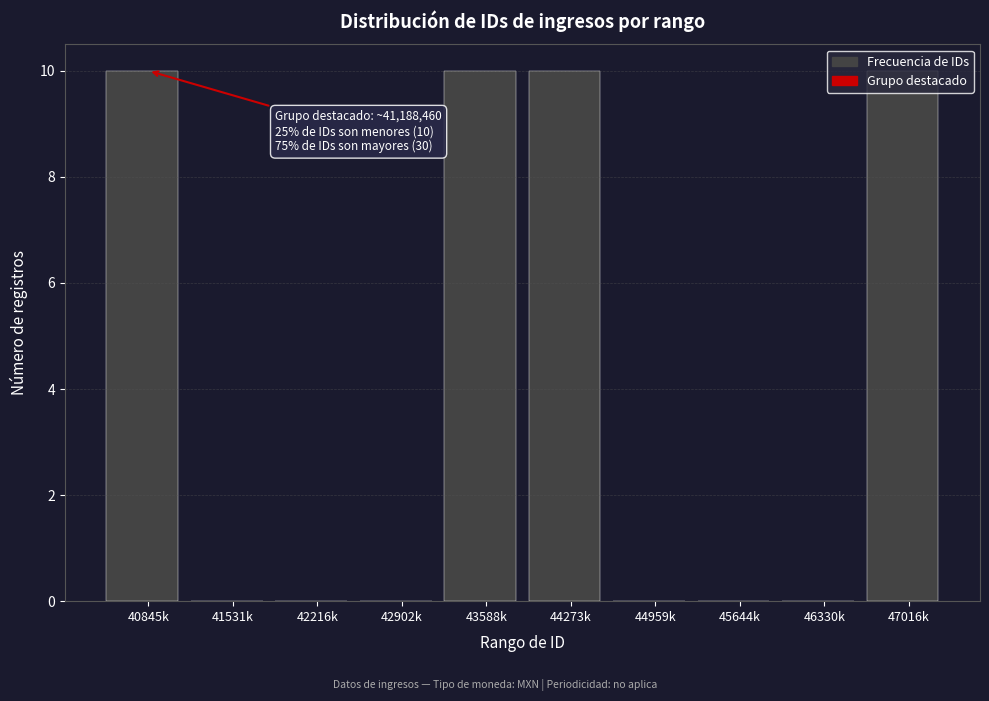

Which has a higher value, 47016k or 46330k?

47016k